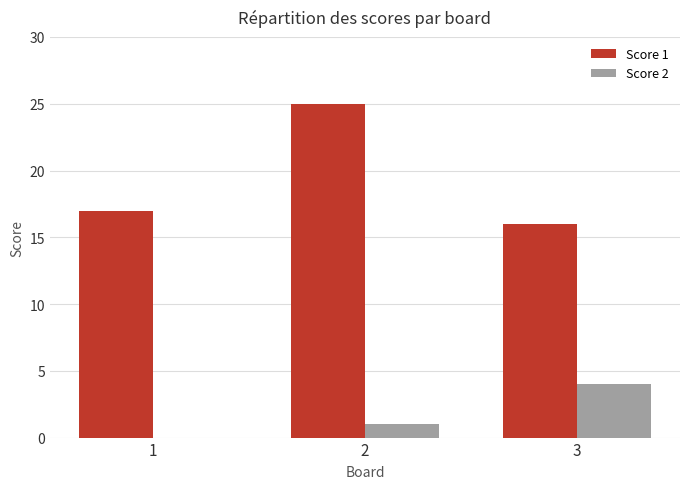

How many Score 2 values are between 0 and 4?

3